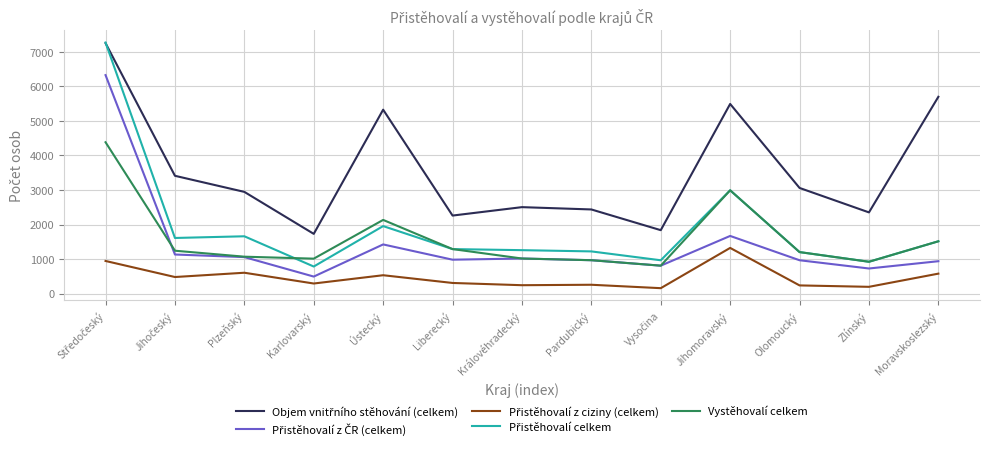

How many lines are shown in the chart?

5